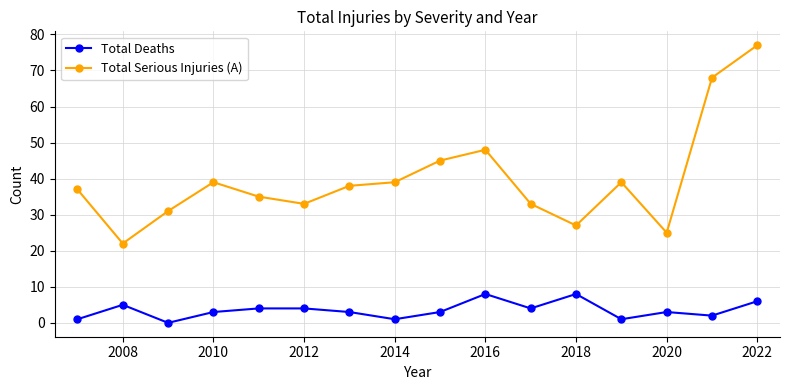

True or false: Total Deaths and Total Serious Injuries (A) intersect in this chart.

False